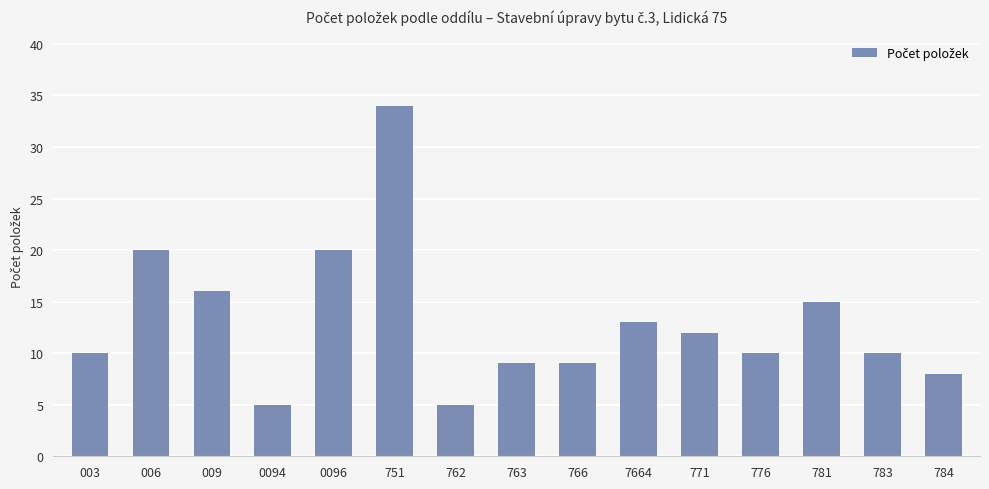

How many series are shown in this chart?

1